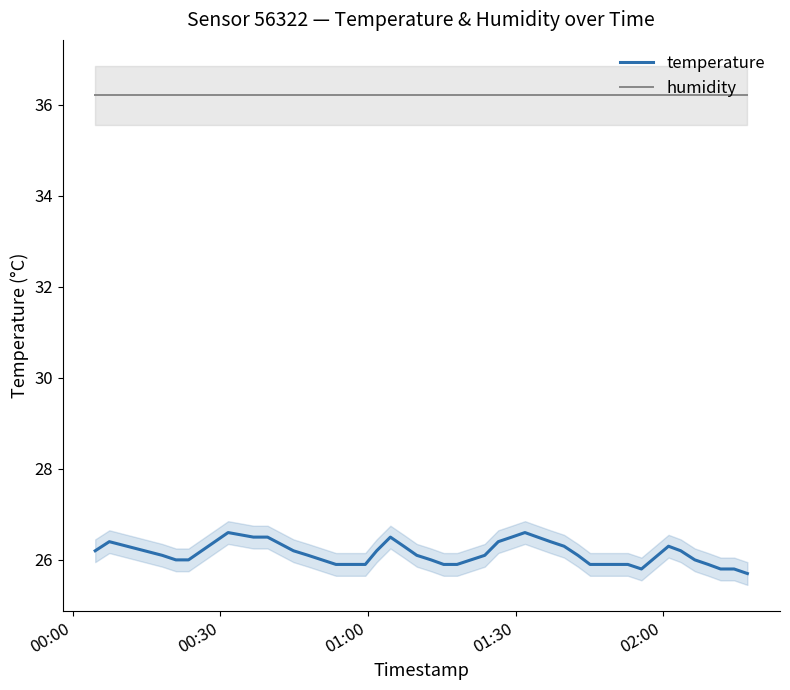

Where does the temperature (line) series first go above 26?

00:00